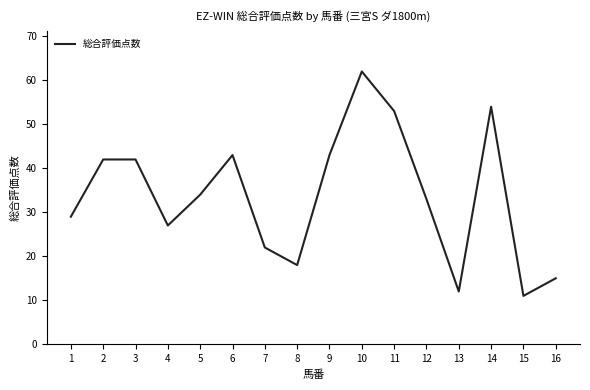

The chart shows a value of 25 at 16. True or false?

False